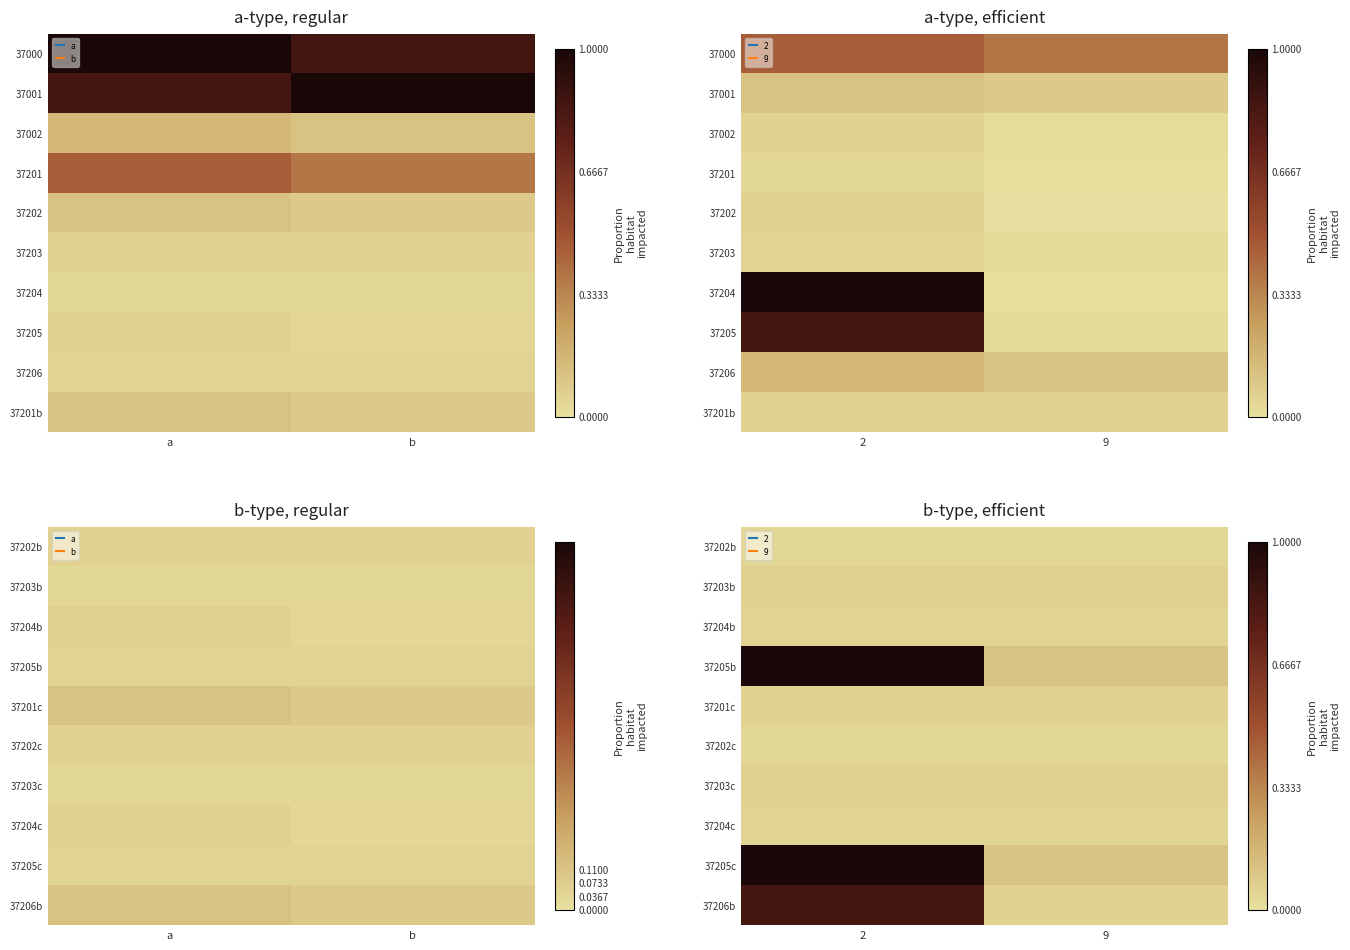

Between 2 and 9, which is larger?

2